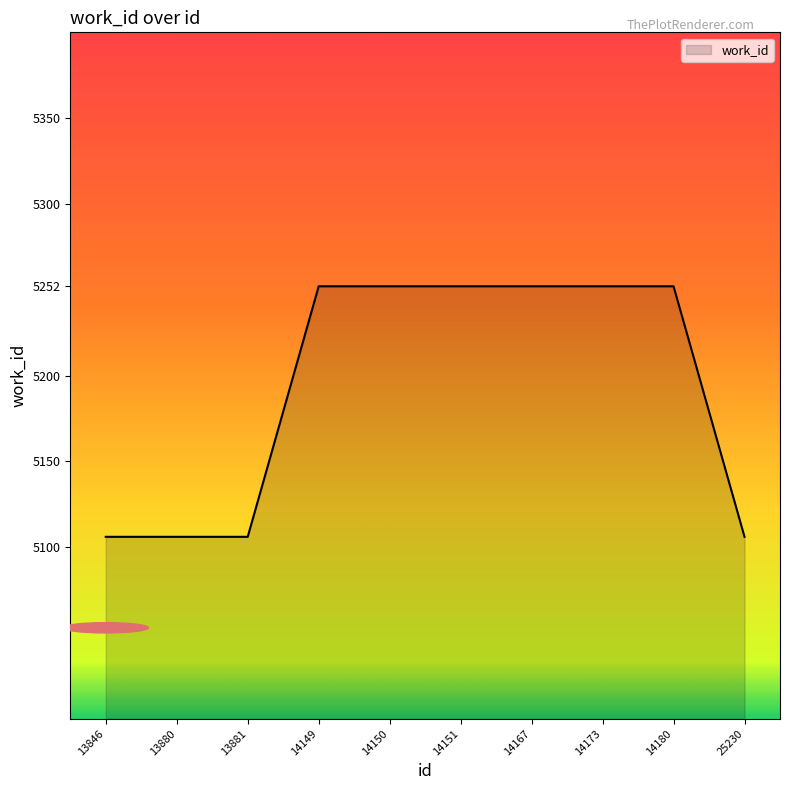

Reading left to right, what are all the values shown in this chart?

5106	5106	5106	5252	5252	5252	5252	5252	5252	5106